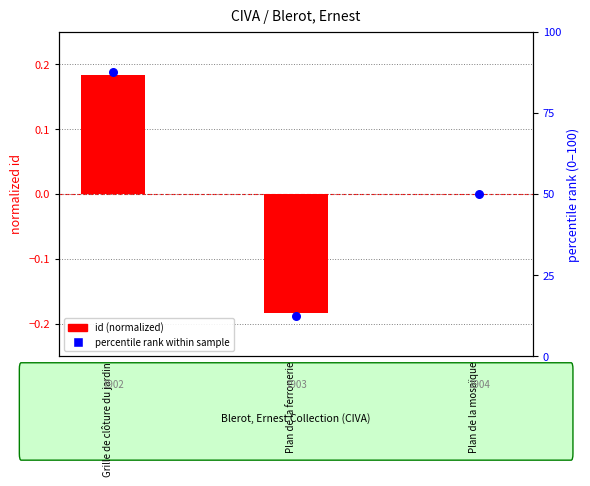

What is the total value across all series at Grille de clôture du jardin?

87.7